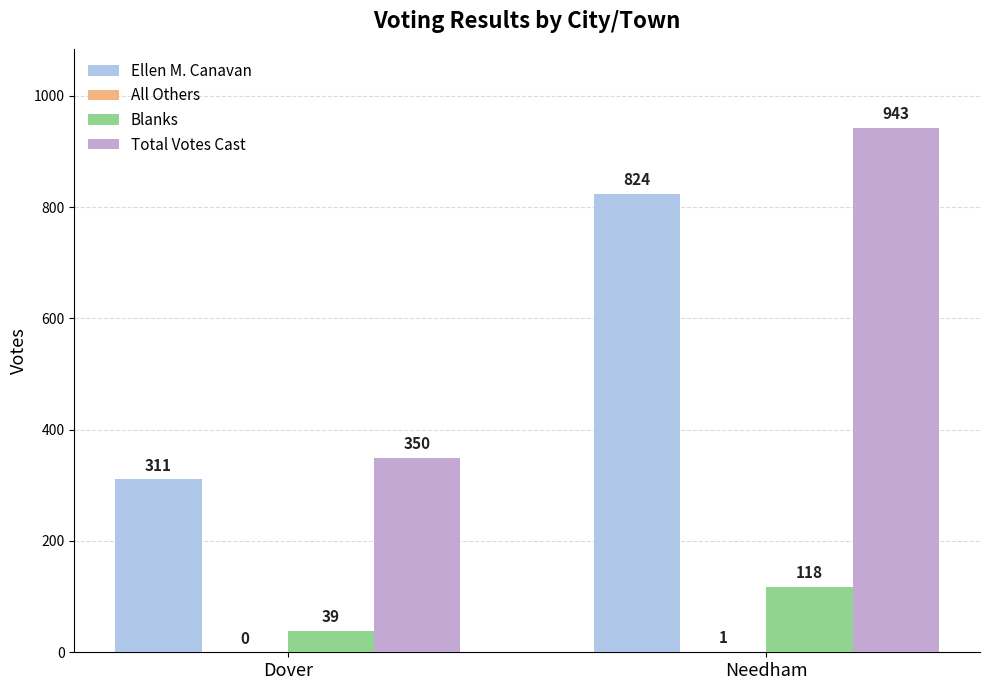

Is the value of Blanks at Dover greater than the value of Total Votes Cast at Dover?

No